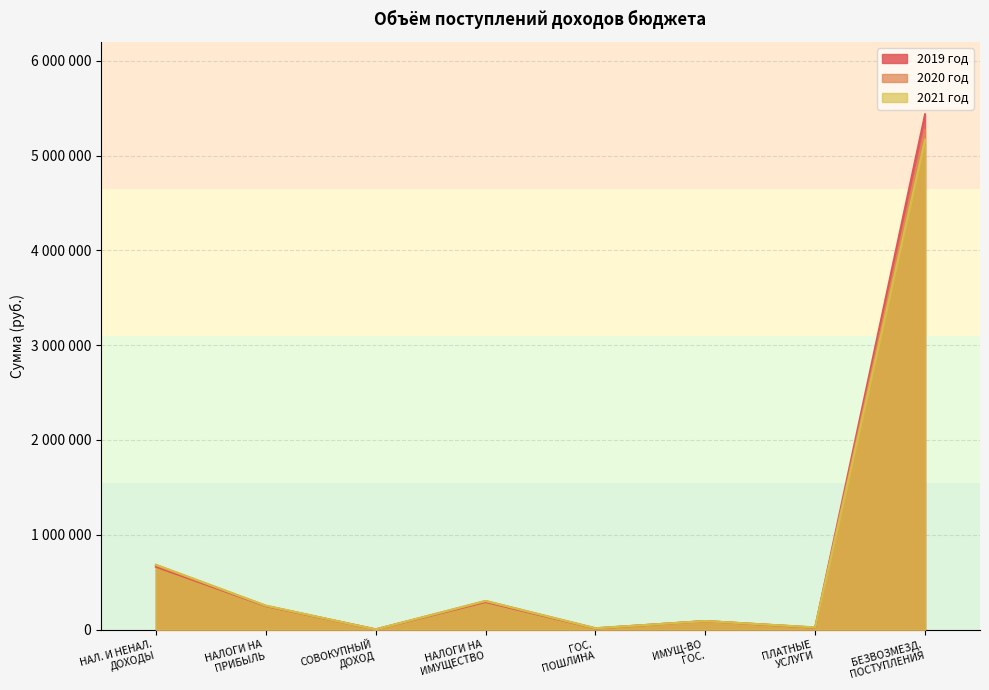

List the series in order of their overall mean, lowest first.

2021 год, 2020 год, 2019 год